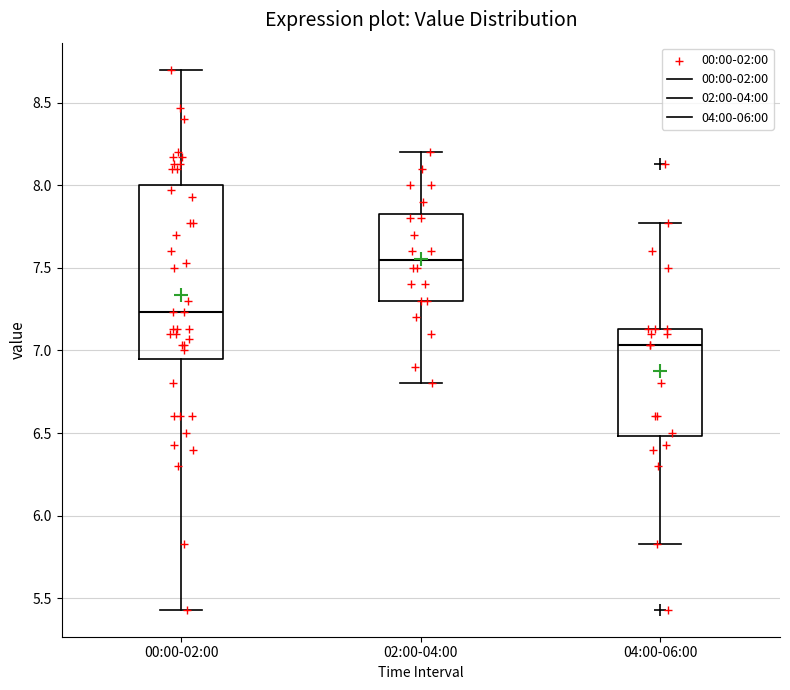

Which box is the tallest, from its lower edge to its upper edge?

00:00-02:00